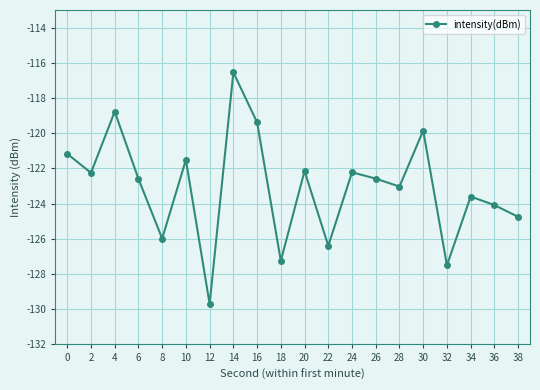

How many lines are shown in the chart?

1